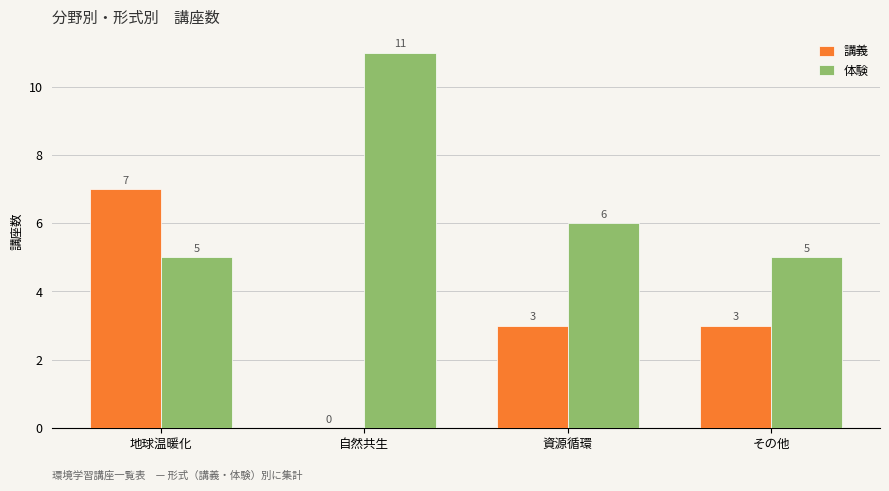

At which category is the sum across all series the highest?

地球温暖化